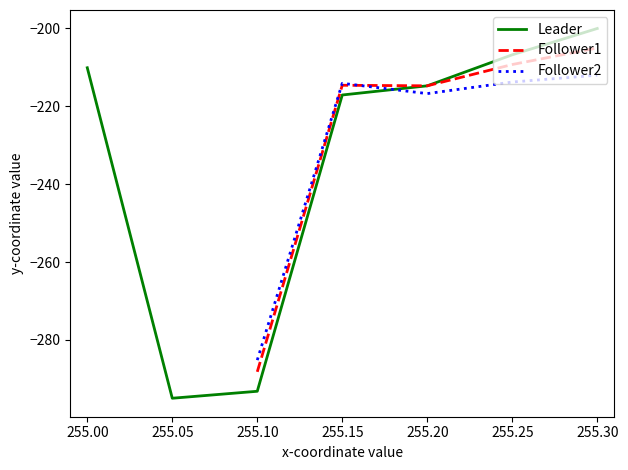

How many interior local valleys does the Follower1 series have?

1